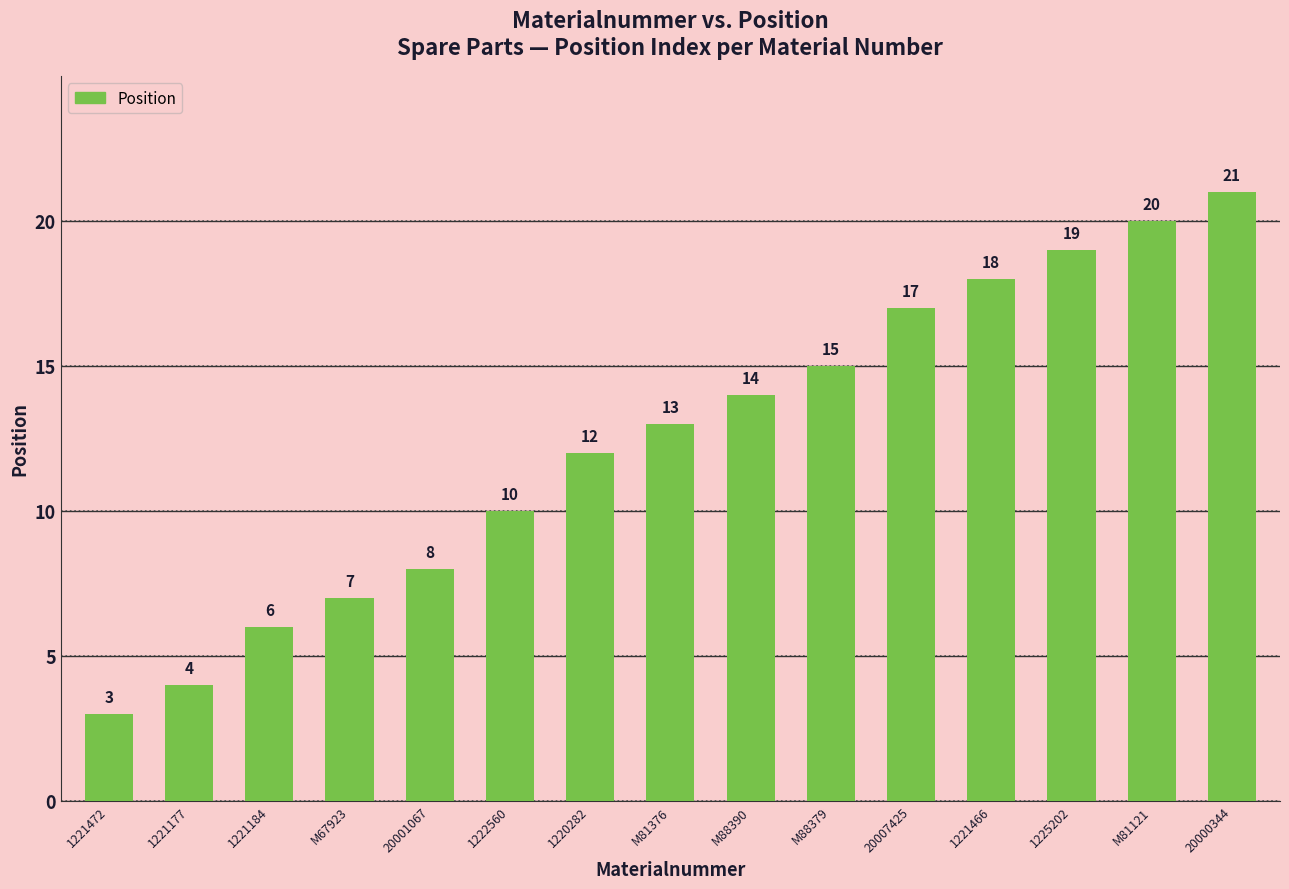

Where is the data nearest to the value 12?

1220282